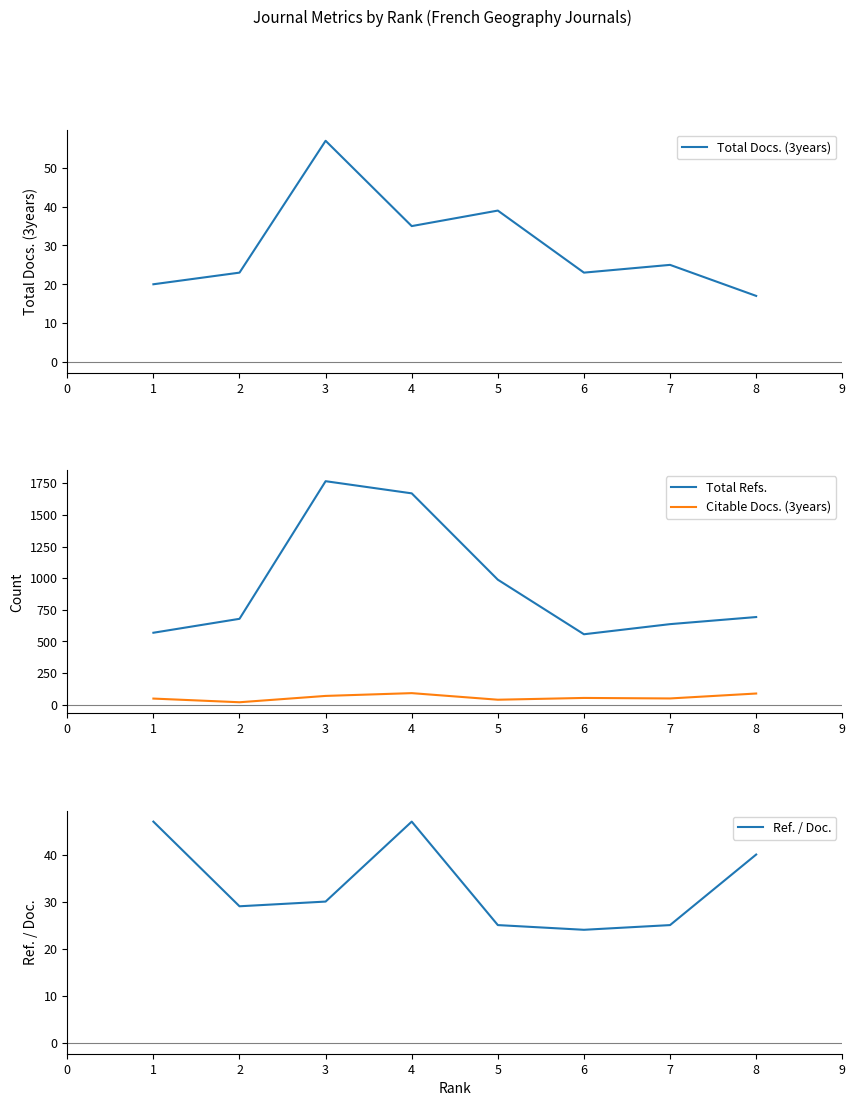

What is the greatest value displayed?

1766